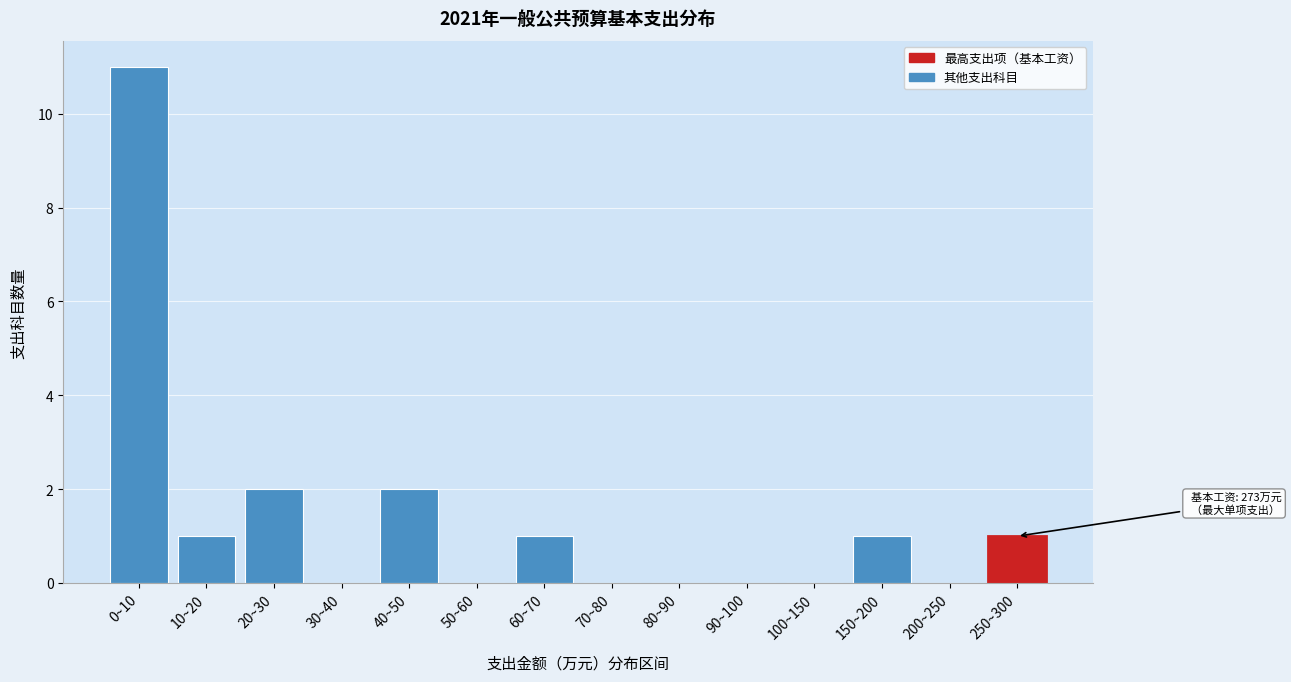

Reading right to left, transcribe all the data shown in this chart.

250~300=1	200~250=0	150~200=1	100~150=0	90~100=0	80~90=0	70~80=0	60~70=1	50~60=0	40~50=2	30~40=0	20~30=2	10~20=1	0~10=11